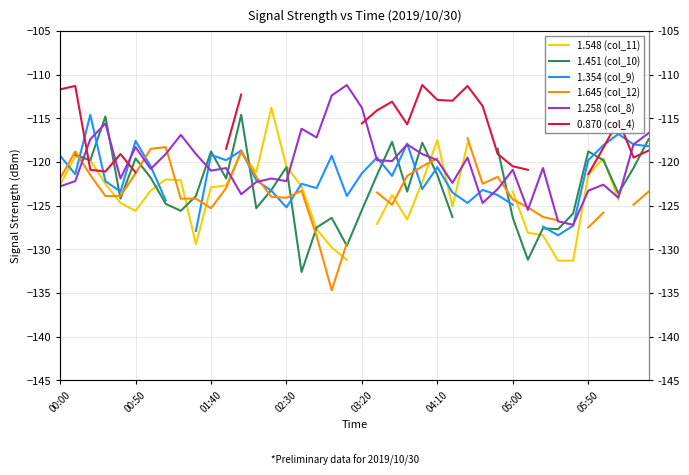

How many distinct data groups are displayed?

6